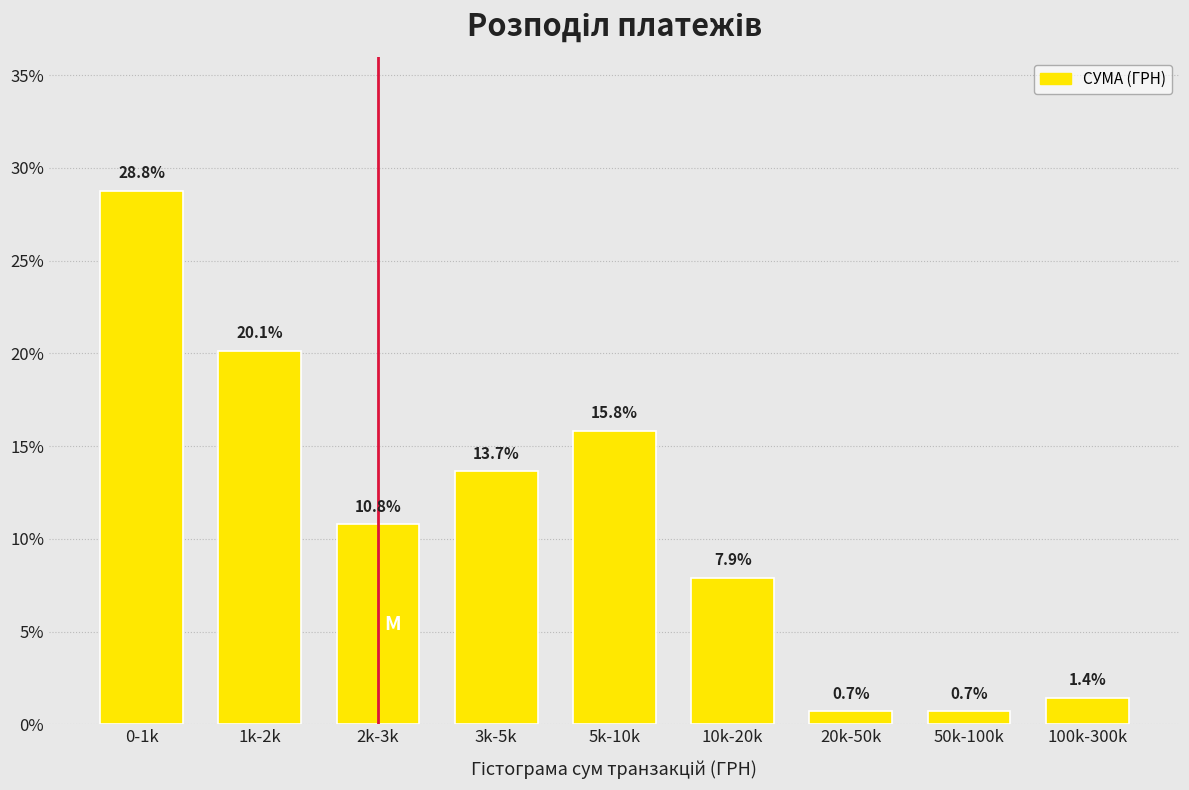

Reading left to right, what are all the values shown in this chart?

28.8	20.1	10.8	13.7	15.8	7.9	0.7	0.7	1.4